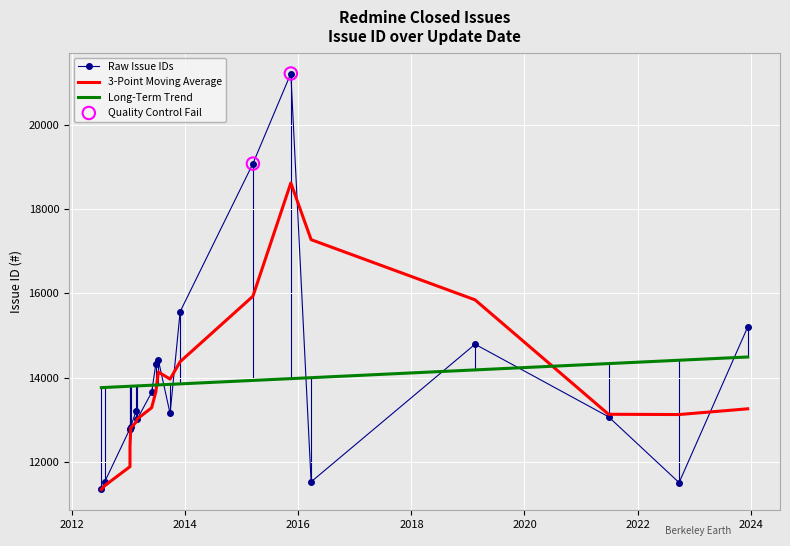

Between 2012-07-08 and 2013-07-11, which is larger?

2013-07-11